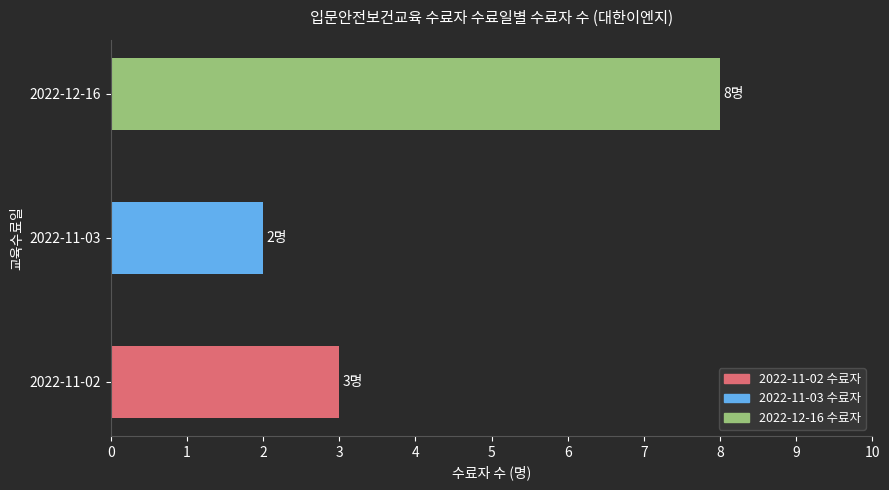

Is it true that the value at 2022-11-02 is 3?

True